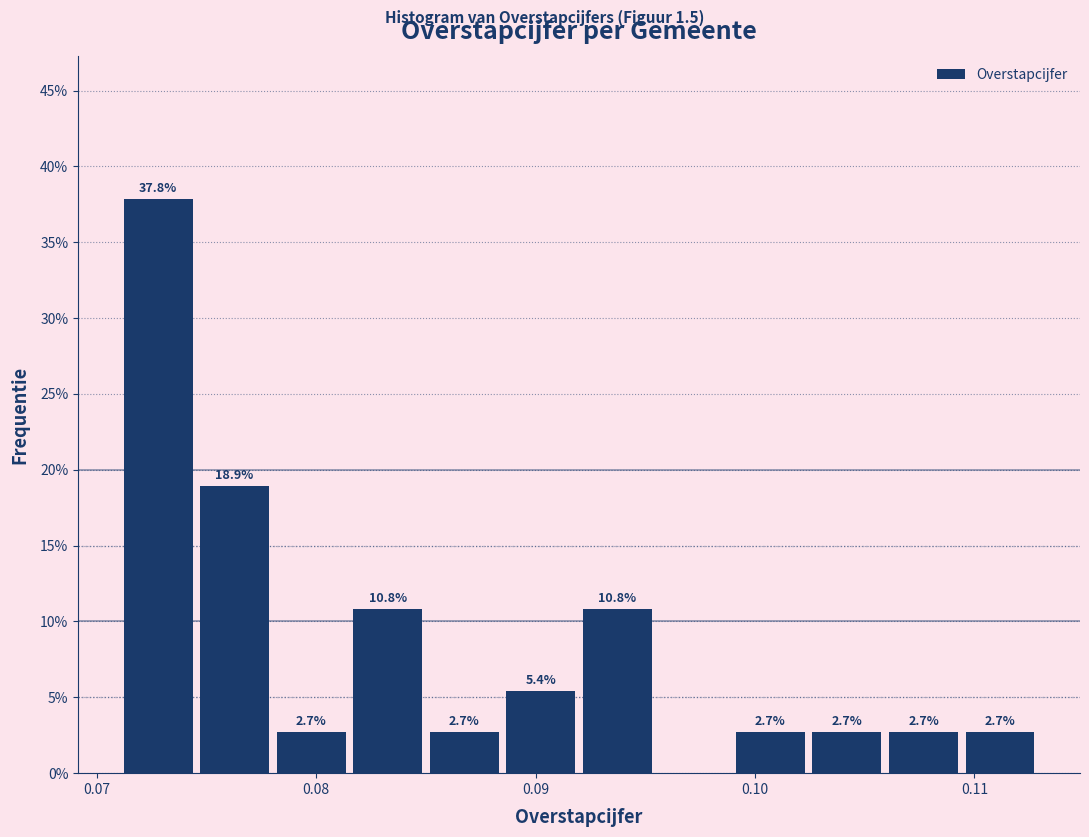

Around what value on the x-axis is the tallest bar? Give the approximate position of its centre, as read against the axis.

0.073